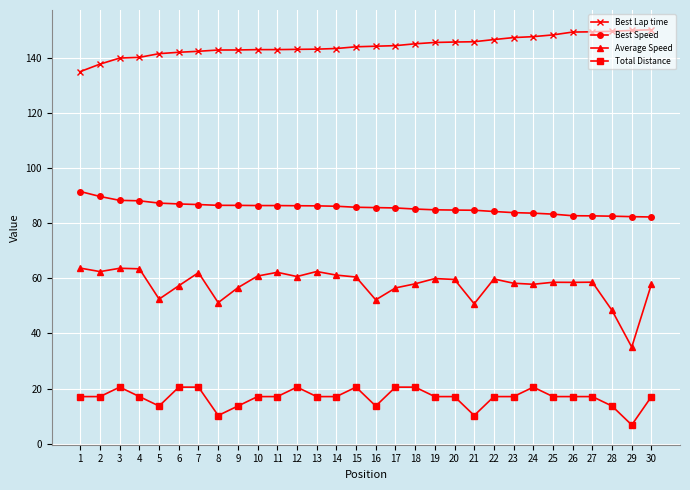

Which series has the largest total across all categories?

Best Lap time